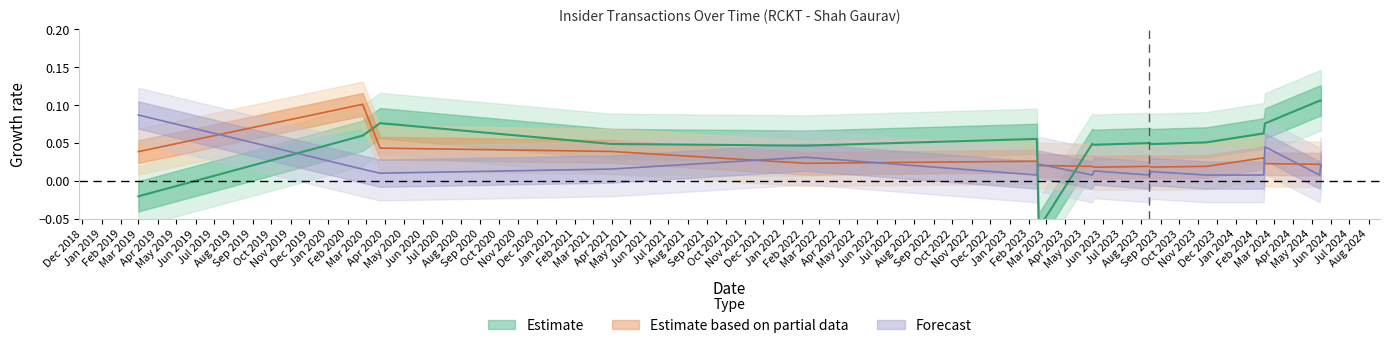

At which category is the sum across all series the highest?

2020-02-25